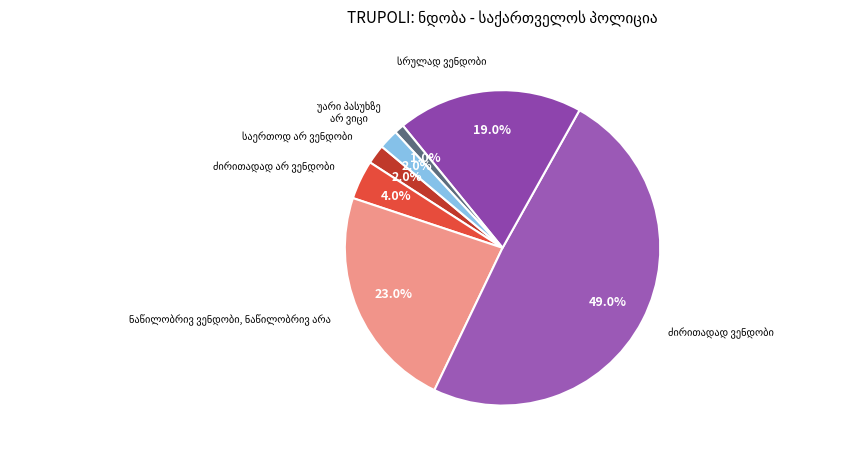

Is there any slice that represents more than half of the pie?

No